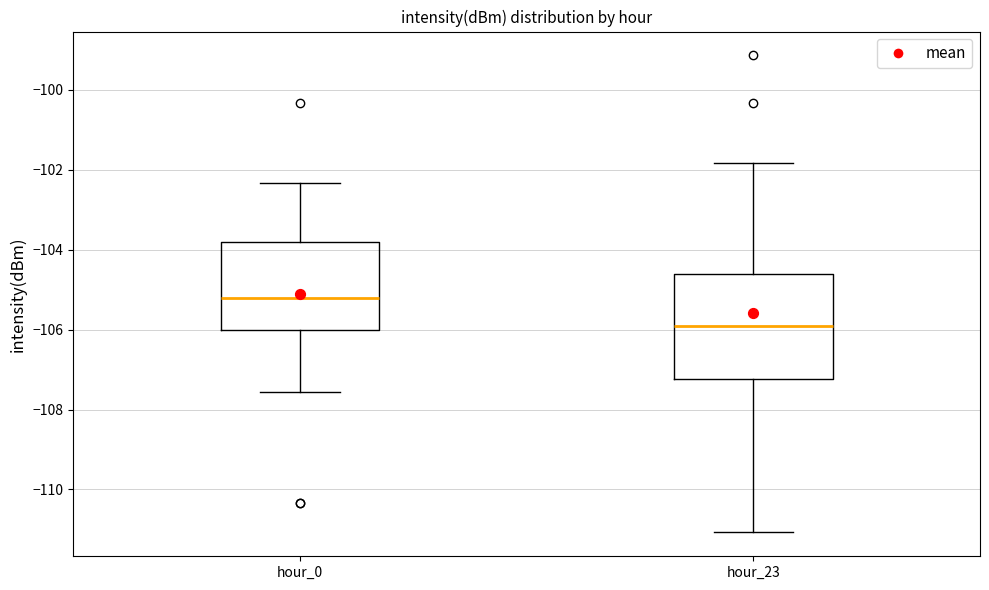

Reading left to right, read every box against the y-axis: the position of its median line, the range the box covers, and the ends of its whiskers. The values are not printed on the chart, so give them approximately, as read against the axis.

hour_0: median -105.2, box -106.0 to -103.8, whiskers -107.6 to -102.4
hour_23: median -106.0, box -107.2 to -104.6, whiskers -111.0 to -101.8